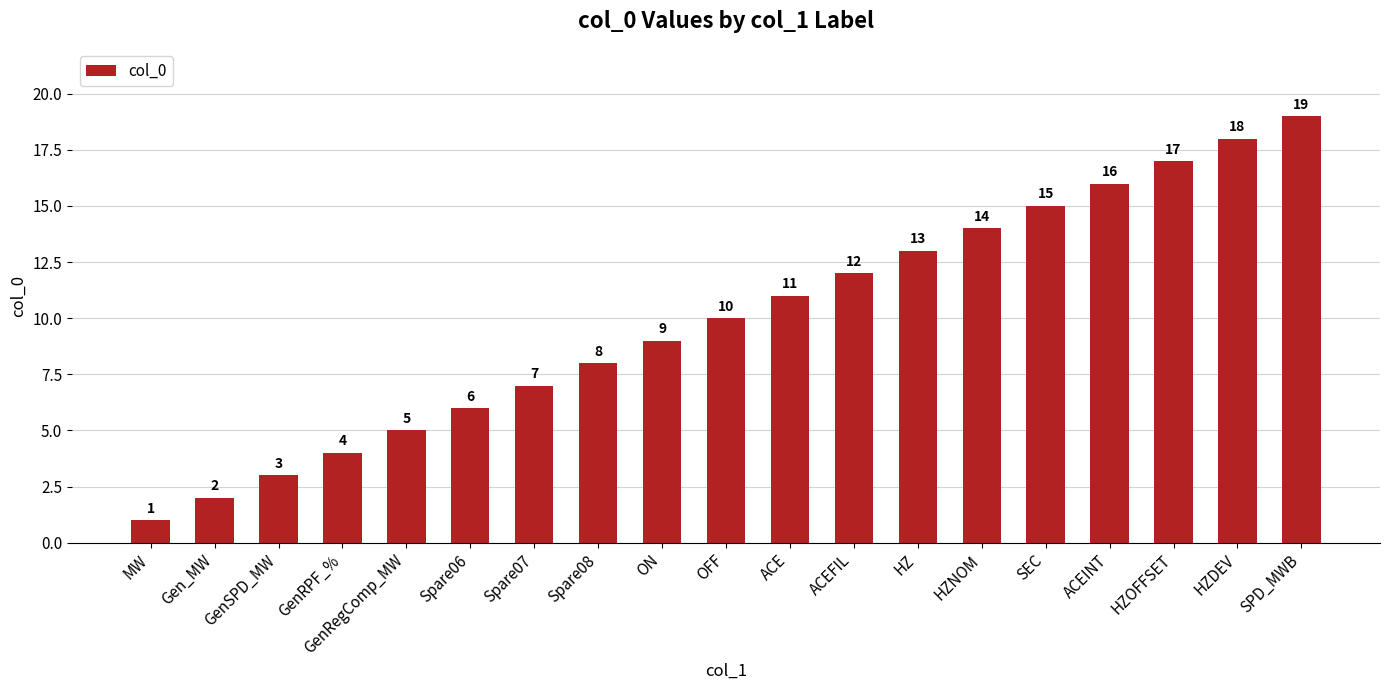

Reading left to right, transcribe all the data shown in this chart.

1	2	3	4	5	6	7	8	9	10	11	12	13	14	15	16	17	18	19